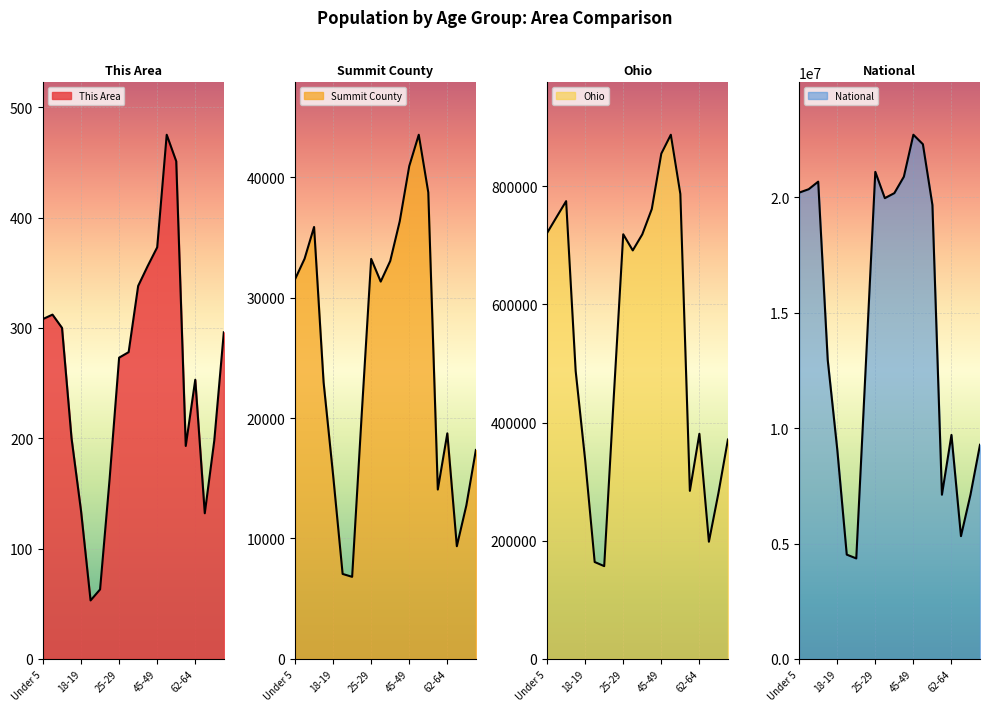

What are all the series names shown in the legend?

This Area, Summit County, Ohio, National